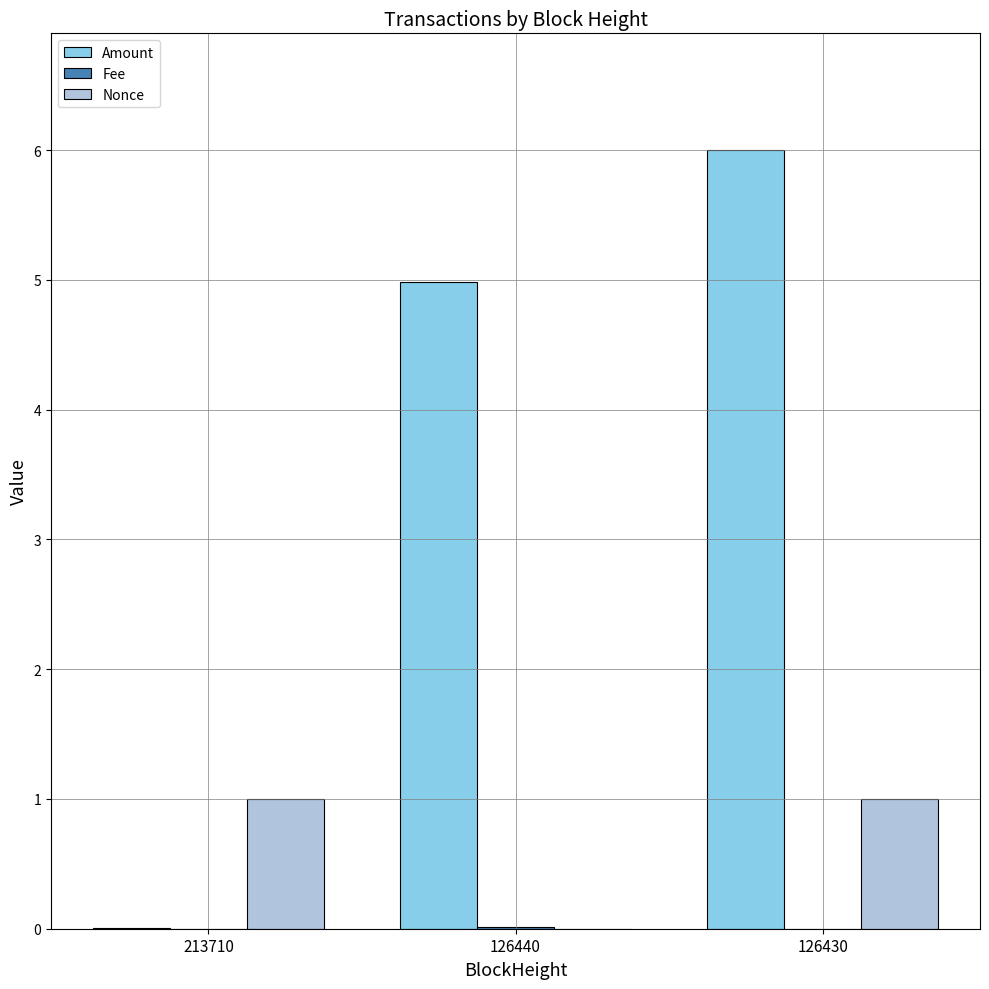

What is the spread (max minus min) of values at 126440?

5.0